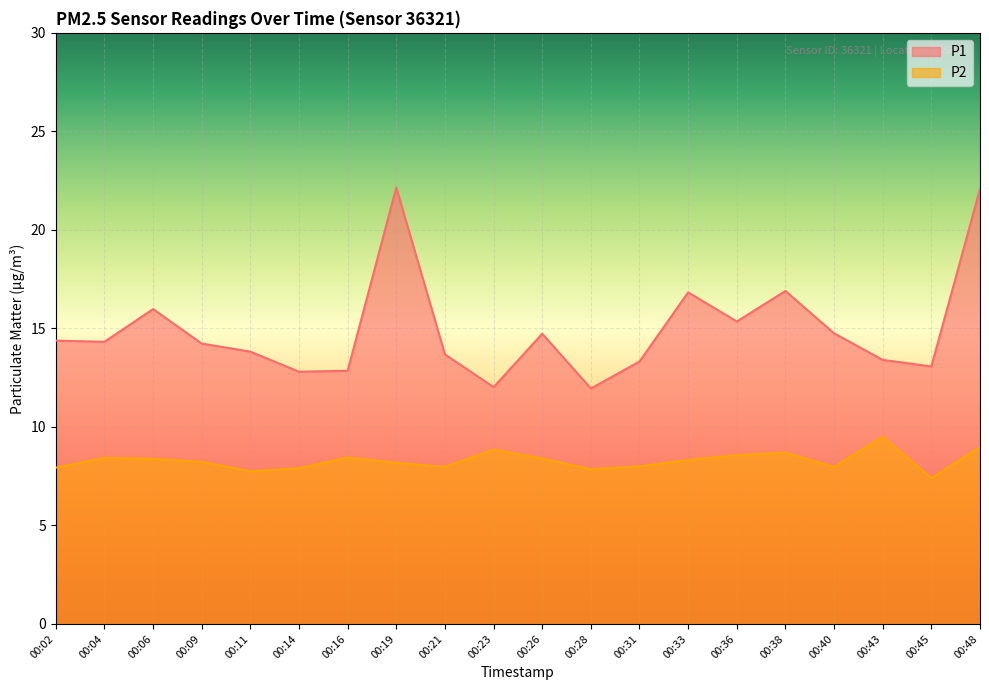

Does the chart display data point markers on the line(s)?

No